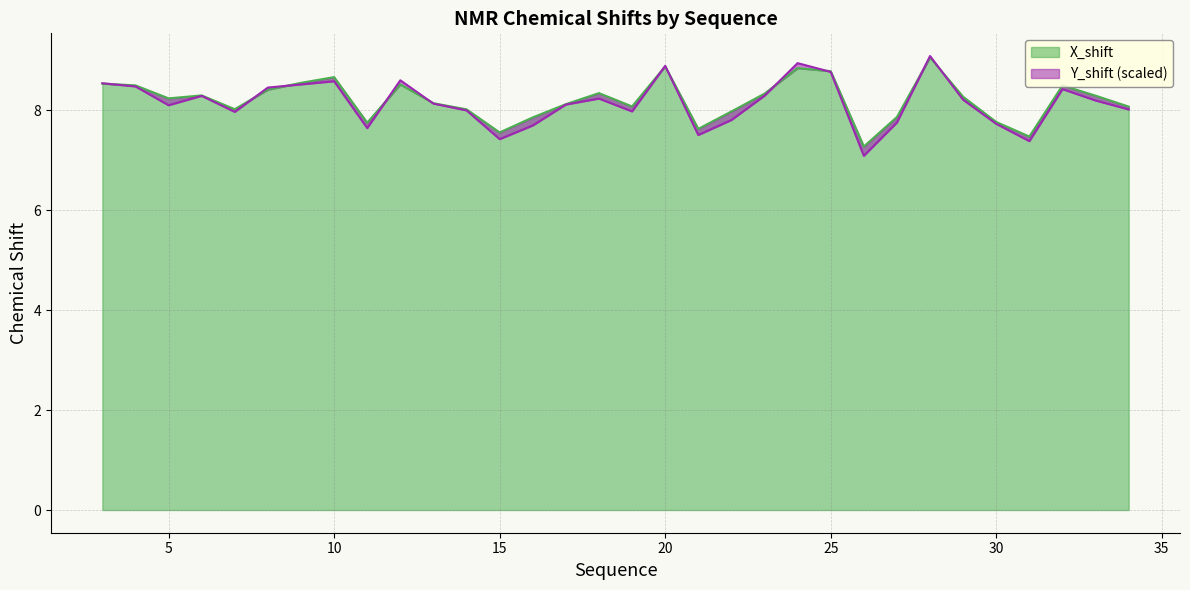

How many points are higher than both their immediate neighbors (excluding endpoints)?

8